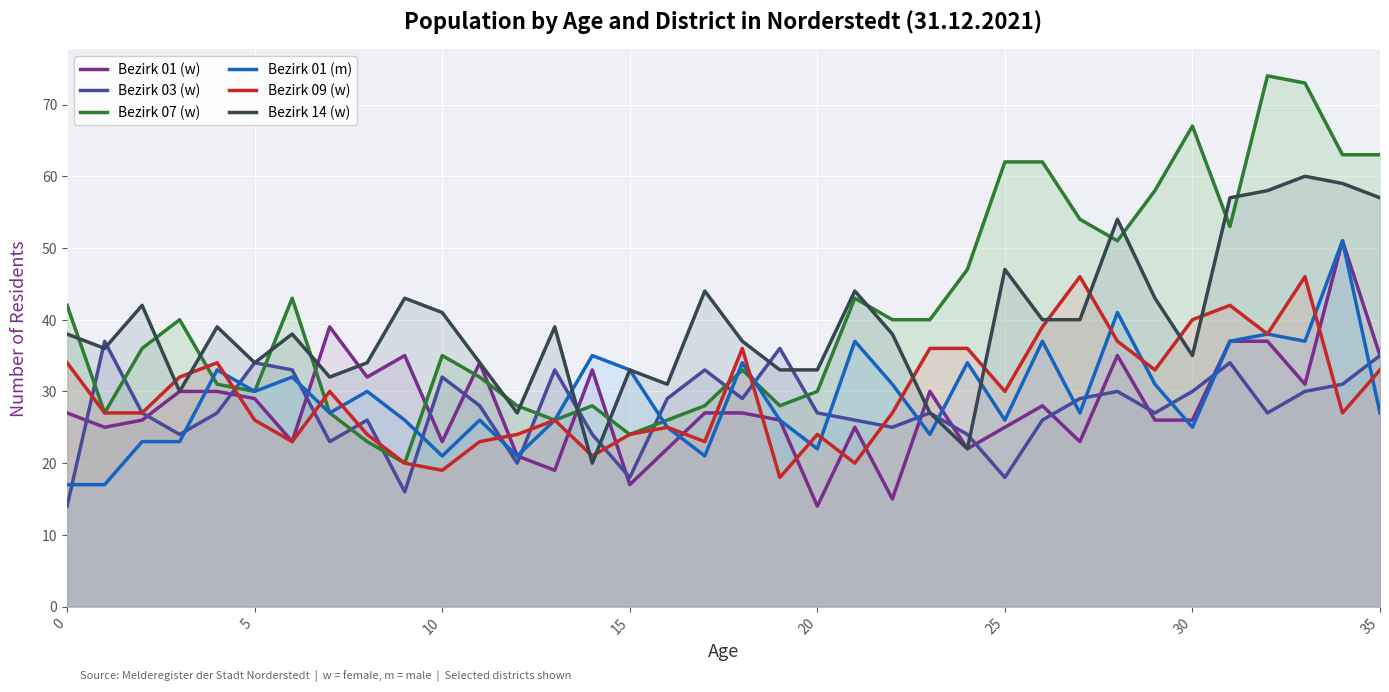

At 10, list the series in order from smallest to largest.

Bezirk 09 (w), Bezirk 01 (m), Bezirk 01 (w), Bezirk 03 (w), Bezirk 07 (w), Bezirk 14 (w)